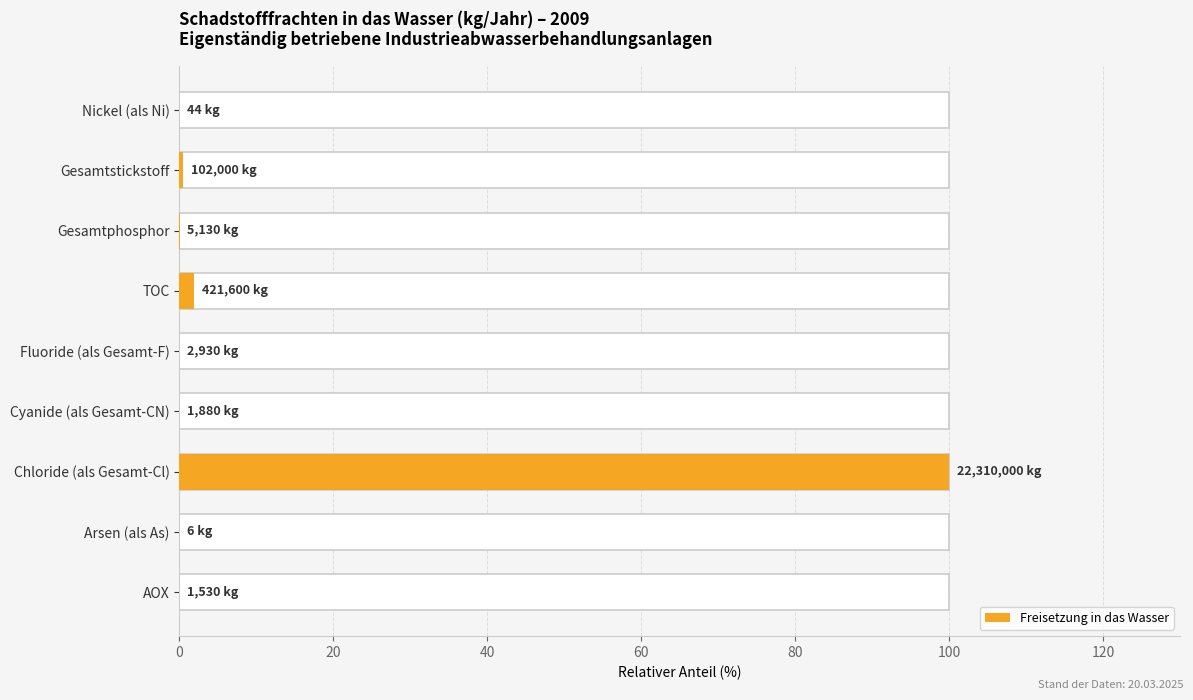

The value at Cyanide (als Gesamt-CN) is 0.0. True or false?

False